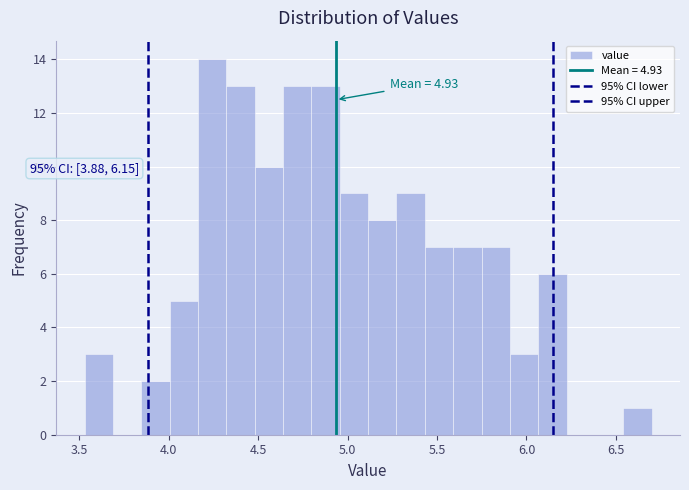

Around what value on the x-axis is the tallest bar? Give the approximate position of its centre, as read against the axis.

4.25